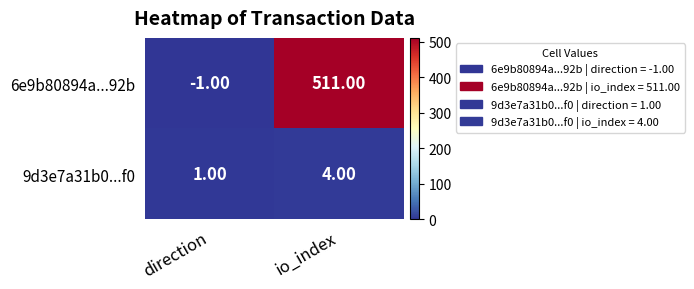

Which category has the highest value across all series?

io_index